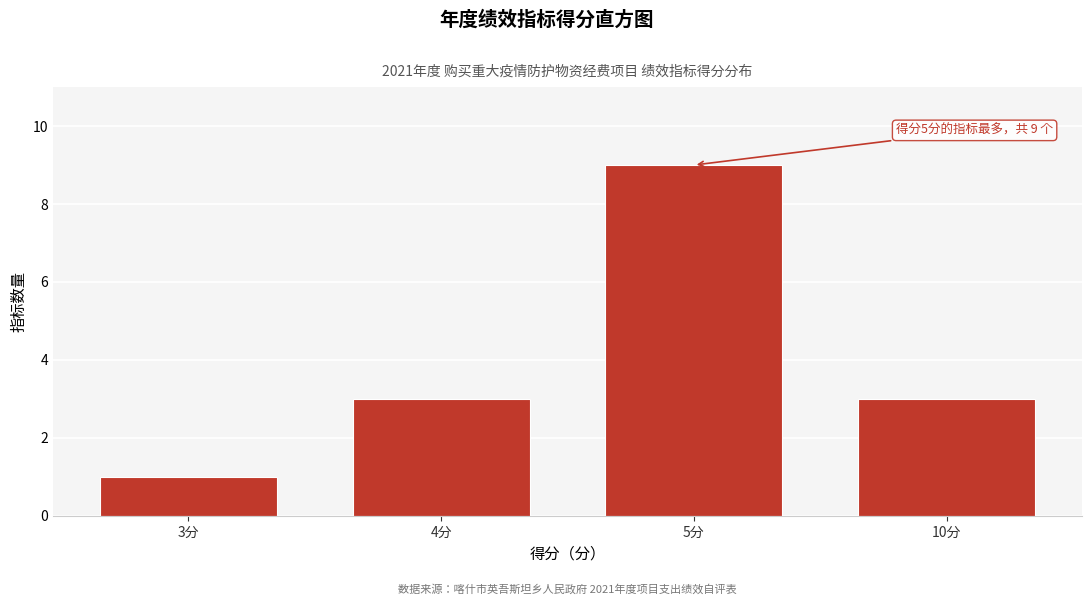

Reading left to right, list all the values displayed in this chart.

3分=1	4分=3	5分=9	10分=3